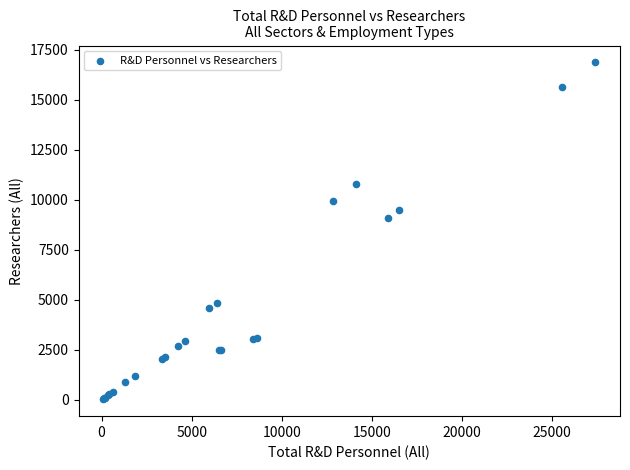

What Y value in the scatter plot is closest to 8456?

9089.7